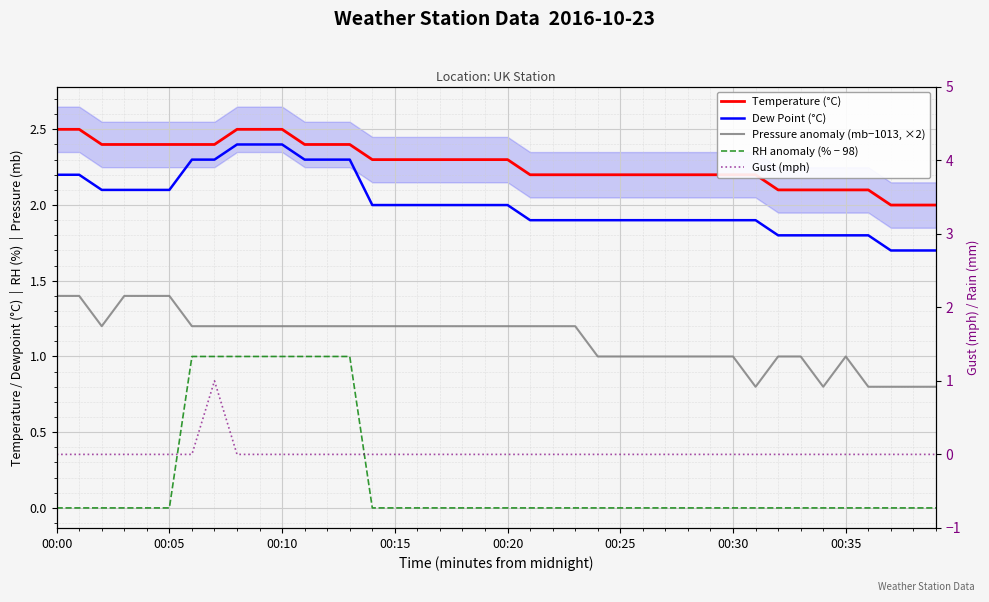

Where is RH anomaly (% − 98) nearest to the value 0?

00:00